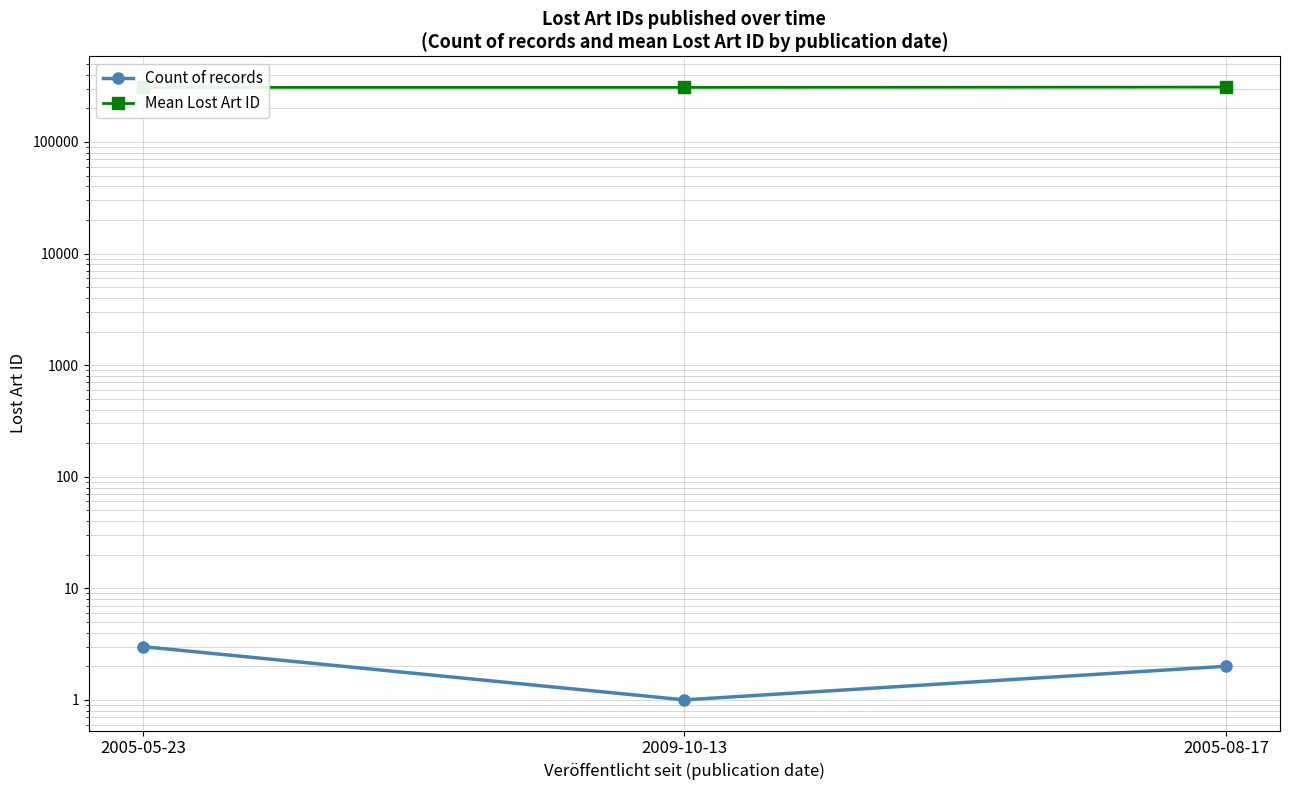

The value of Mean Lost Art ID at 2005-05-23 is 308387.0. True or false?

True